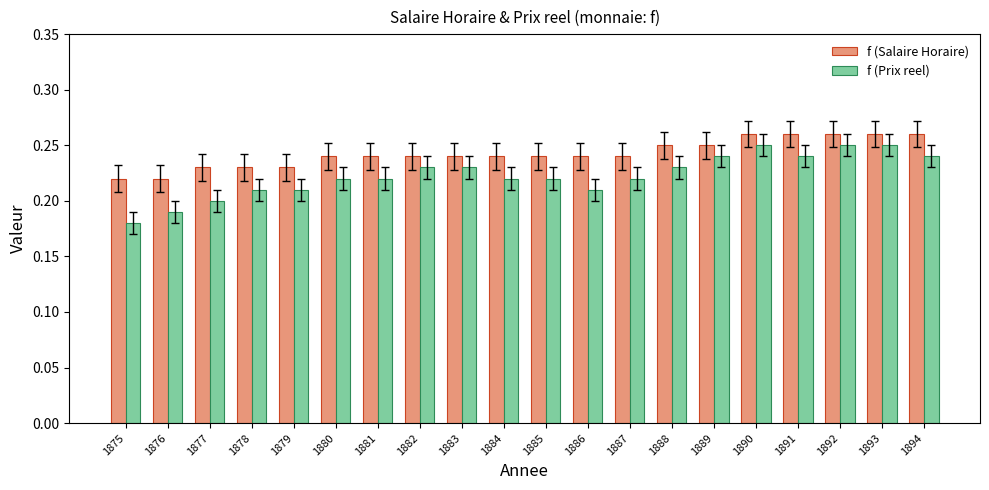

Between 1885 and 1889, which series saw the biggest shift?

f (Prix reel)